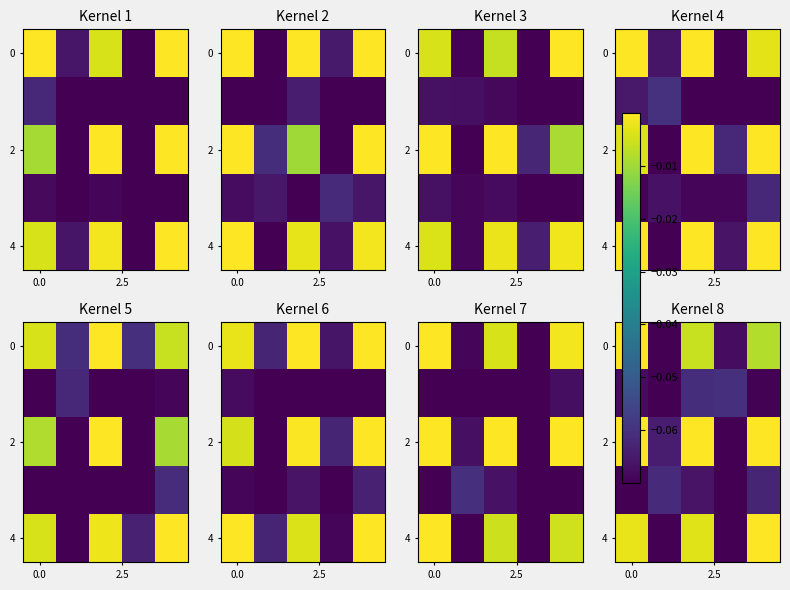

How many data points does each series have?

5